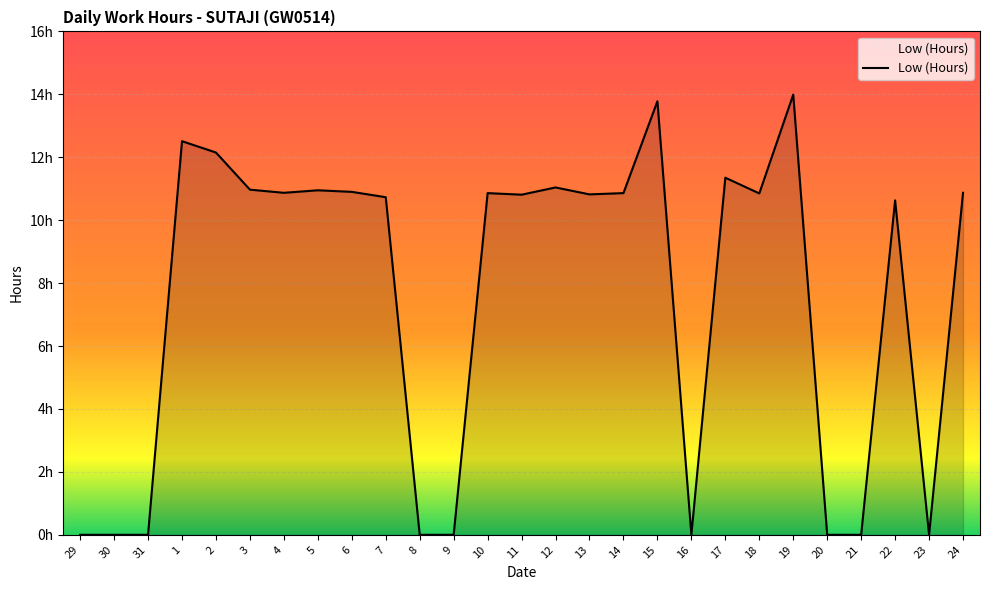

Rank the categories by value from highest to lowest.

19, 15, 1, 2, 17, 12, 3, 5, 6, 4, 24, 10, 14, 18, 13, 11, 7, 22, 29, 30, 31, 8, 9, 16, 20, 21, 23